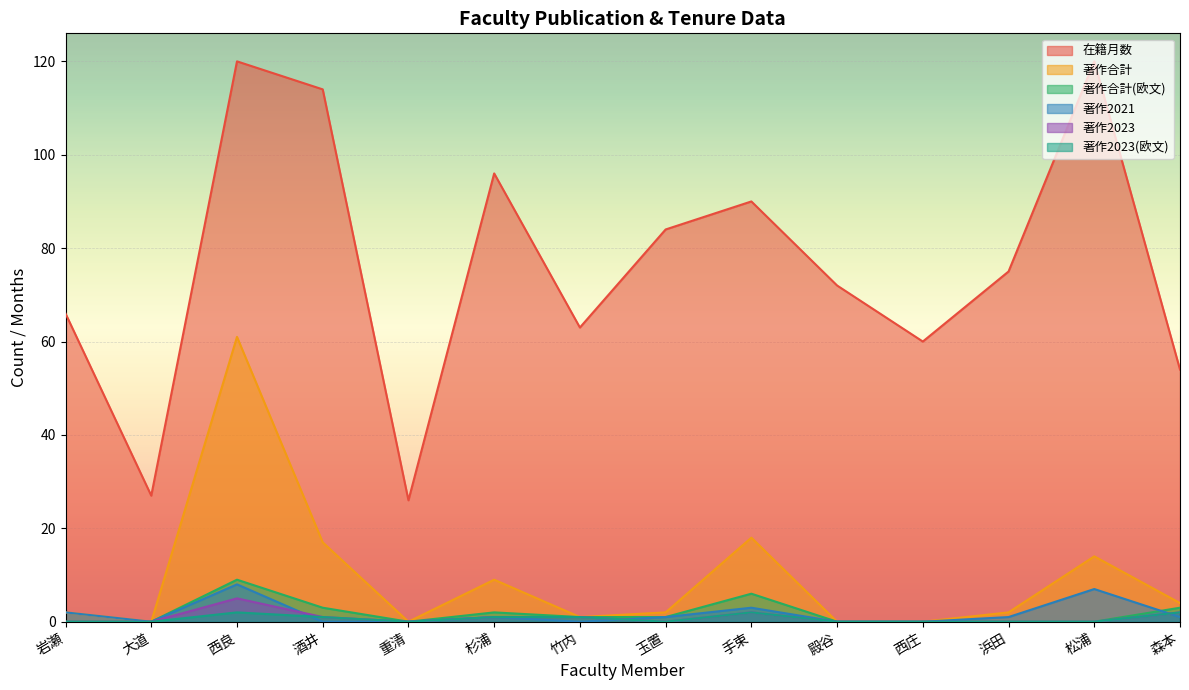

What is the spread (max minus min) of values at 松浦?

120